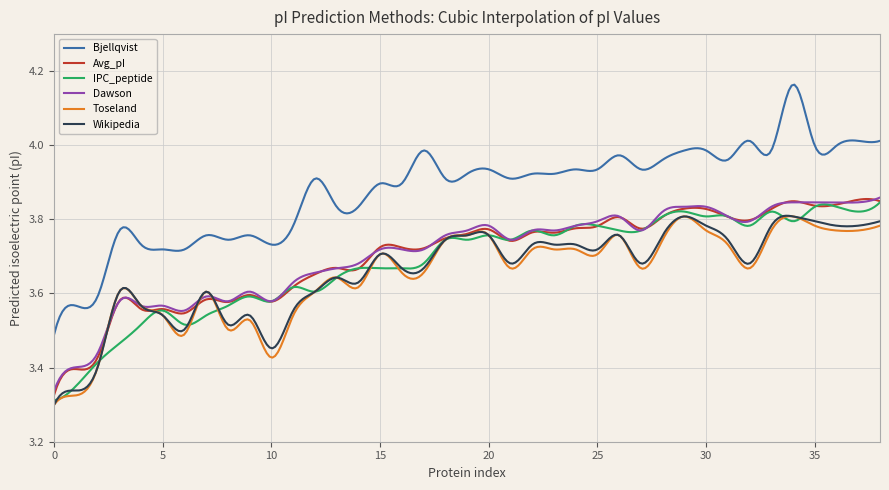

True or false: IPC_peptide and Wikipedia intersect in this chart.

True